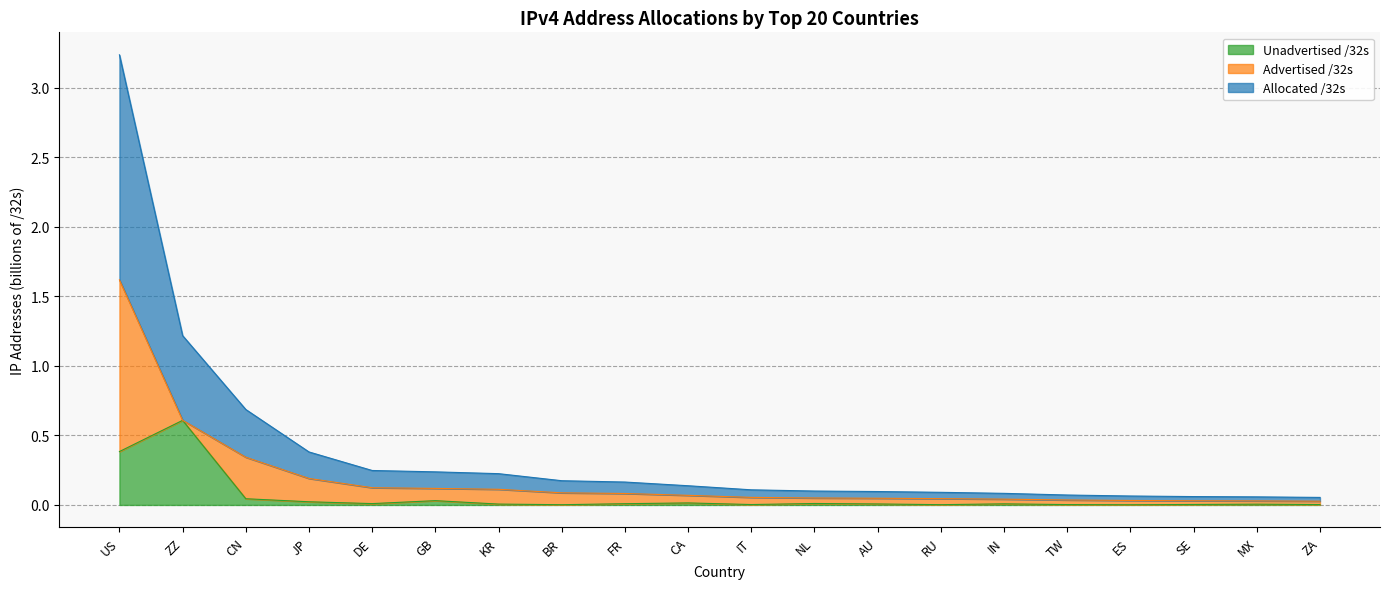

Does the chart display data point markers on the line(s)?

No